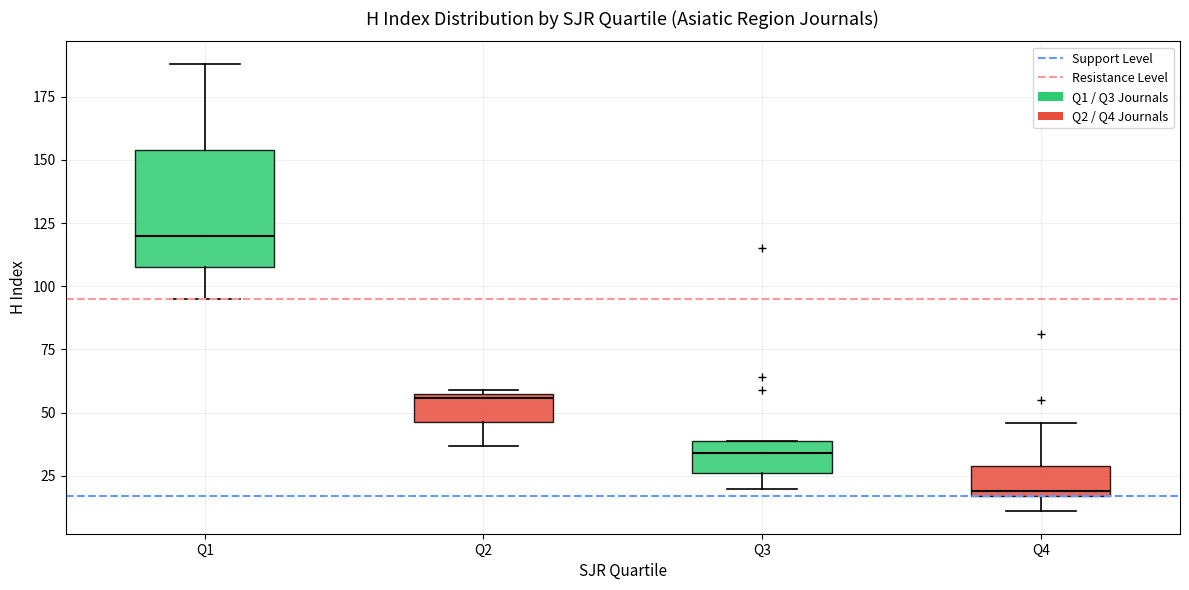

Which box is the tallest, from its lower edge to its upper edge?

Q1